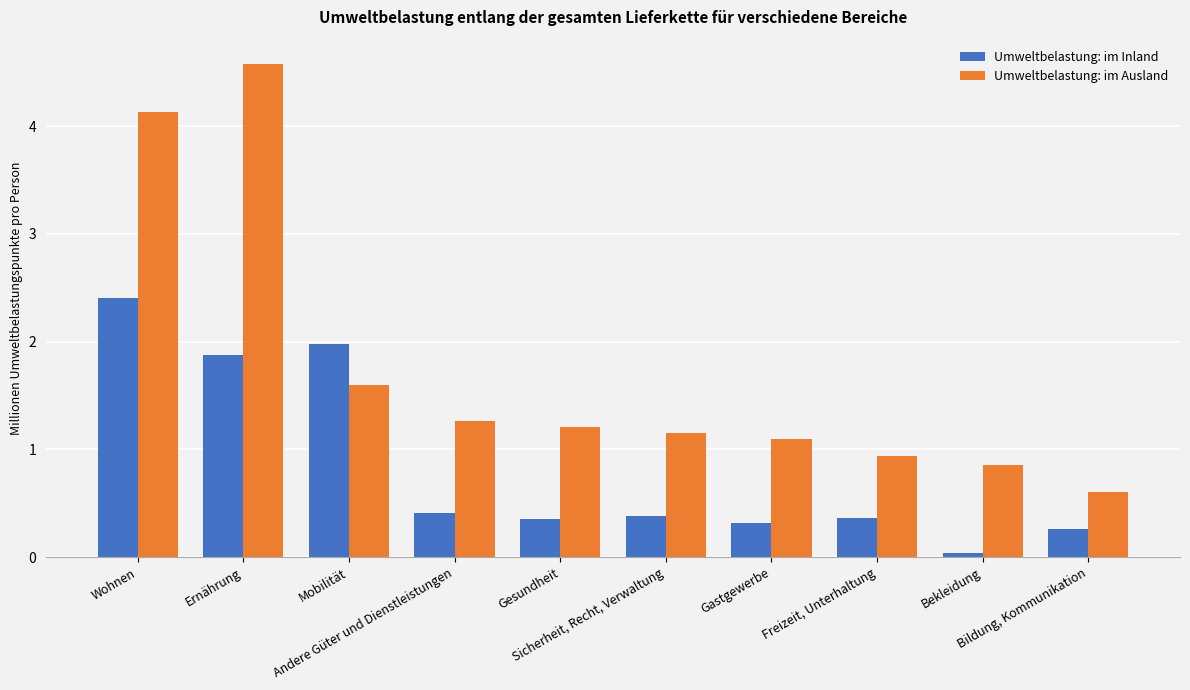

Which series has the largest range (max minus min)?

Umweltbelastung: im Ausland